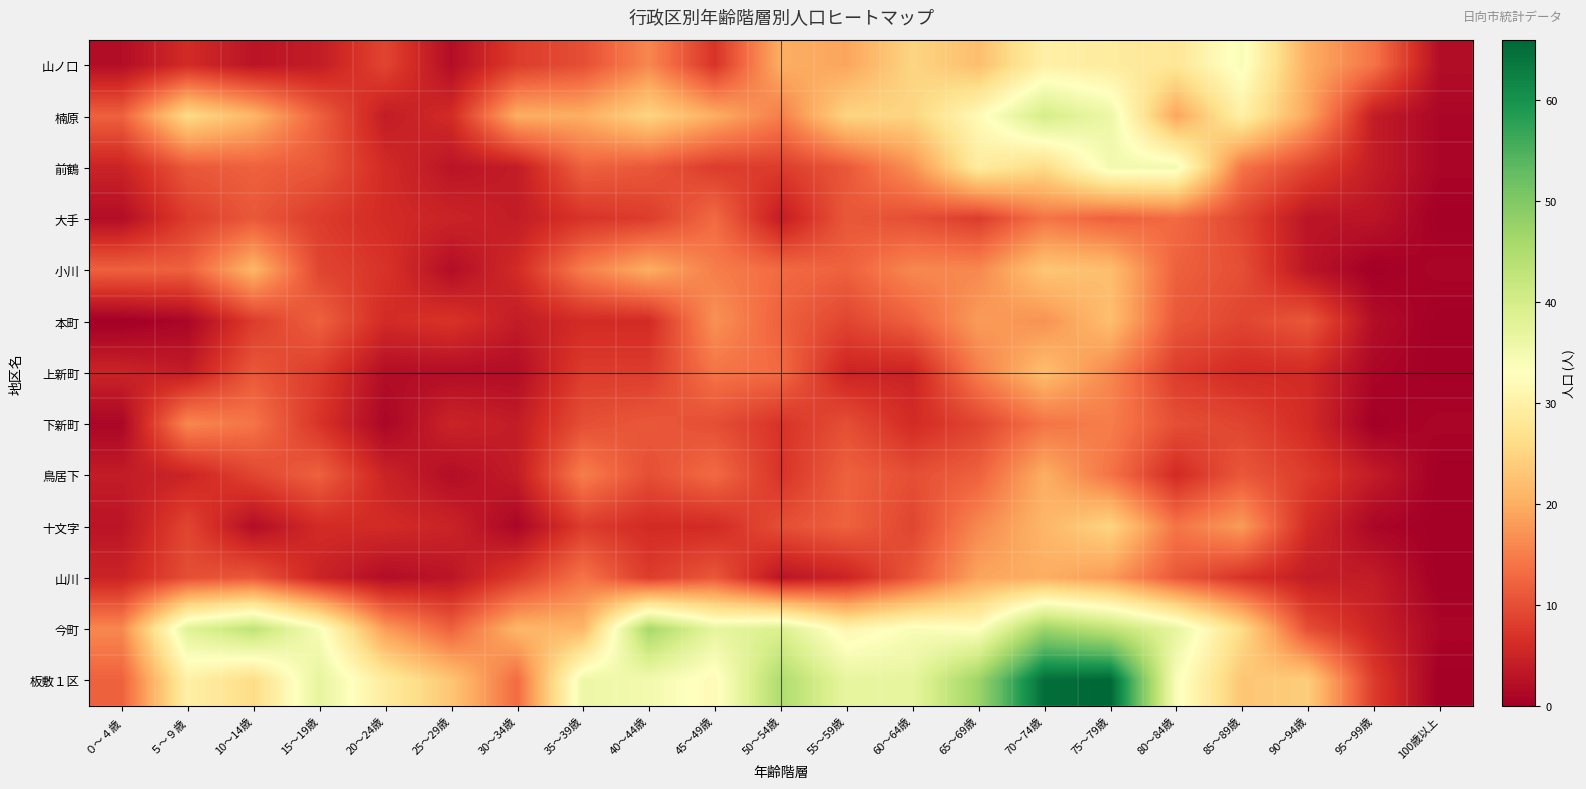

Rank the series at 50～54歳 from highest to lowest value.

板敷１区, 今町, 山ノ口, 楠原, 小川, 上新町, 本町, 十文字, 前鶴, 下新町, 鳥居下, 大手, 山川